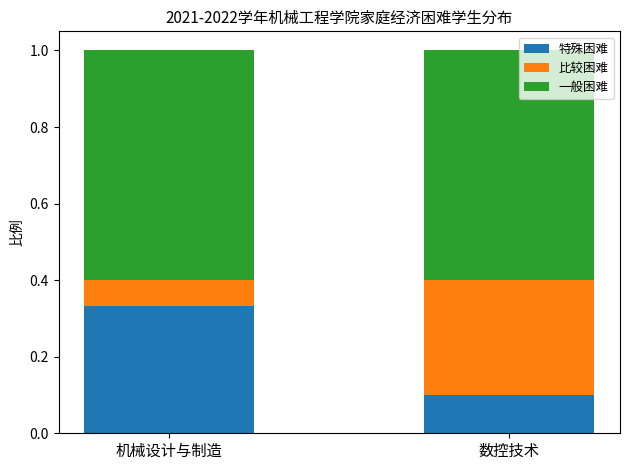

What is the sum of all 特殊困难 values?

0.4